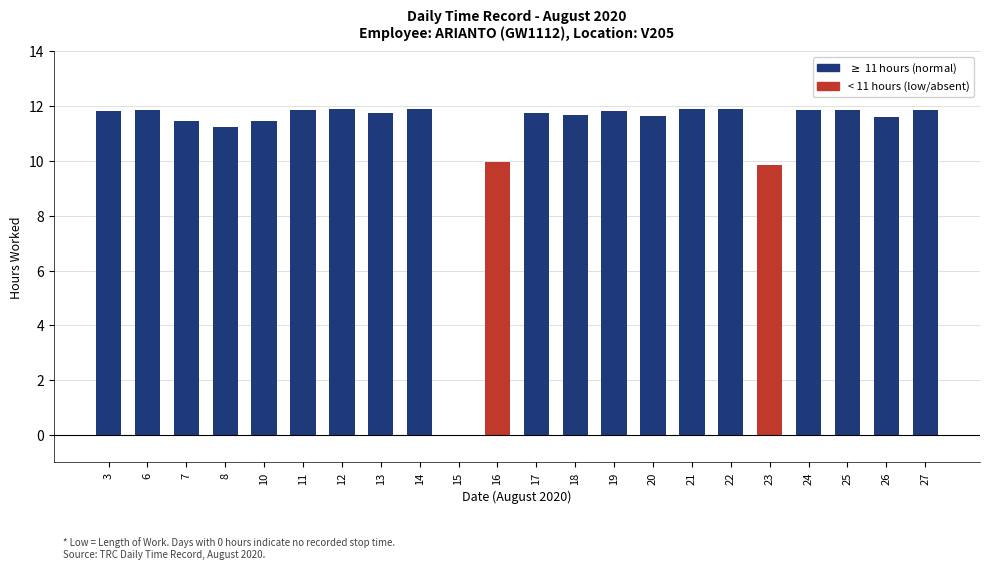

What is the difference between the values at 6 and 10?

0.4